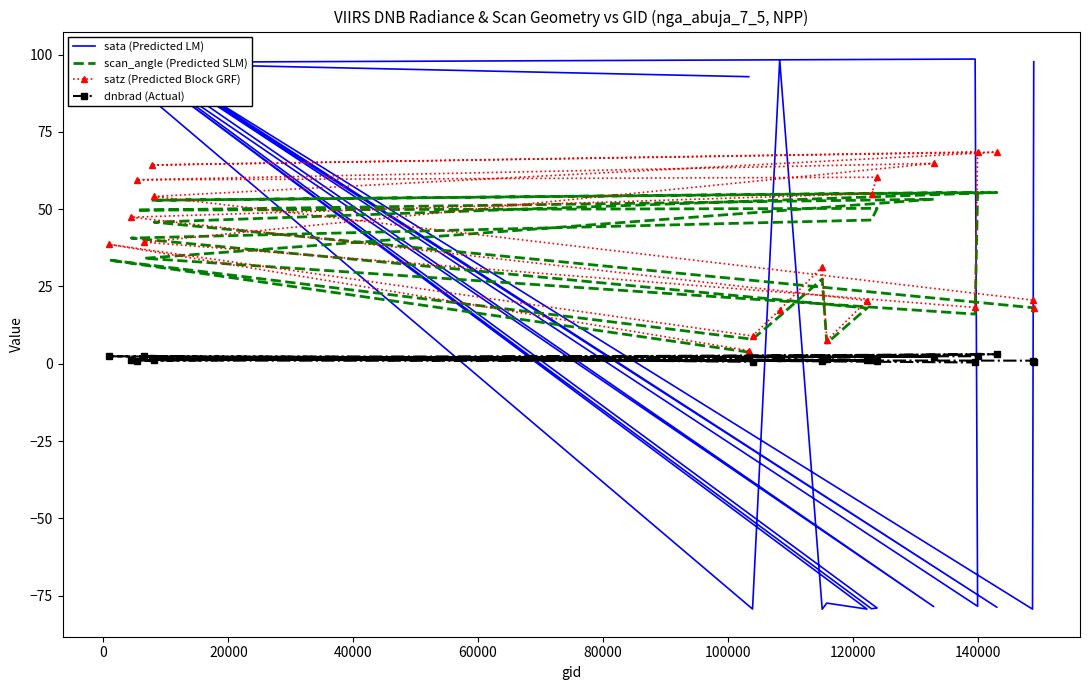

What is the difference between the maximum and second lowest values in the satz (Predicted Block GRF) series?

61.0